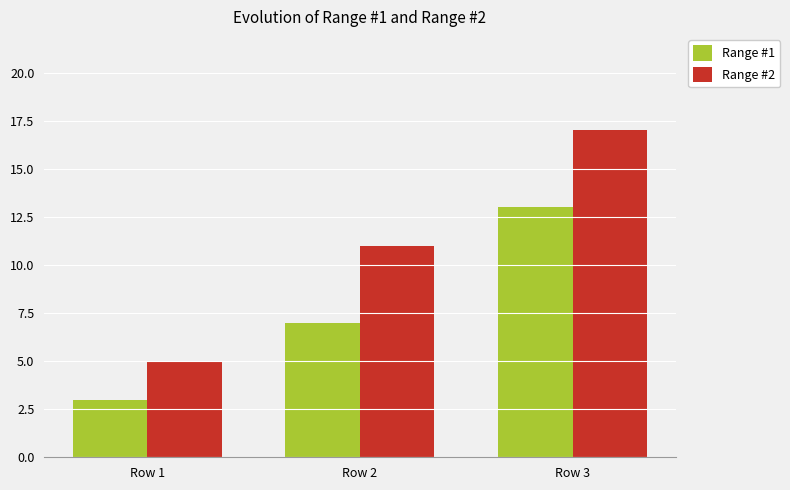

What is the sum of all Range #2 values?

33